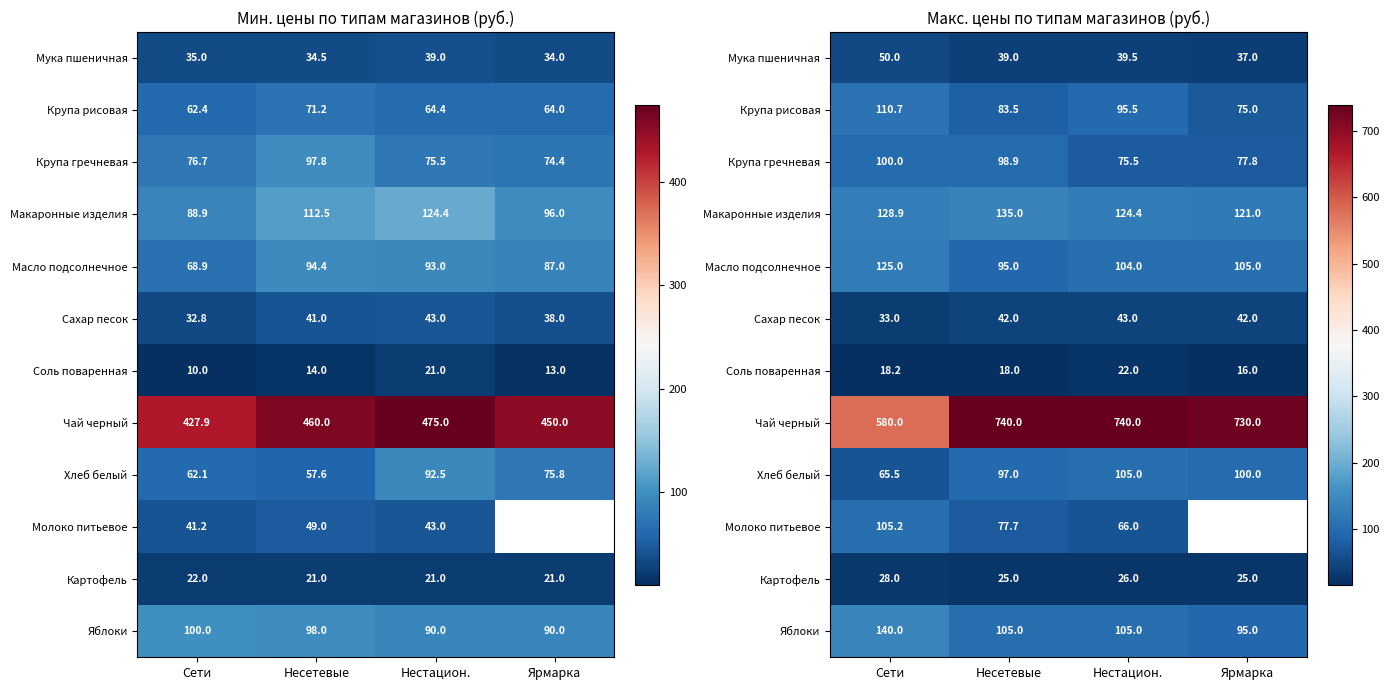

What is the difference between the Картофель values at Несетевые and Нестацион.?

1.0